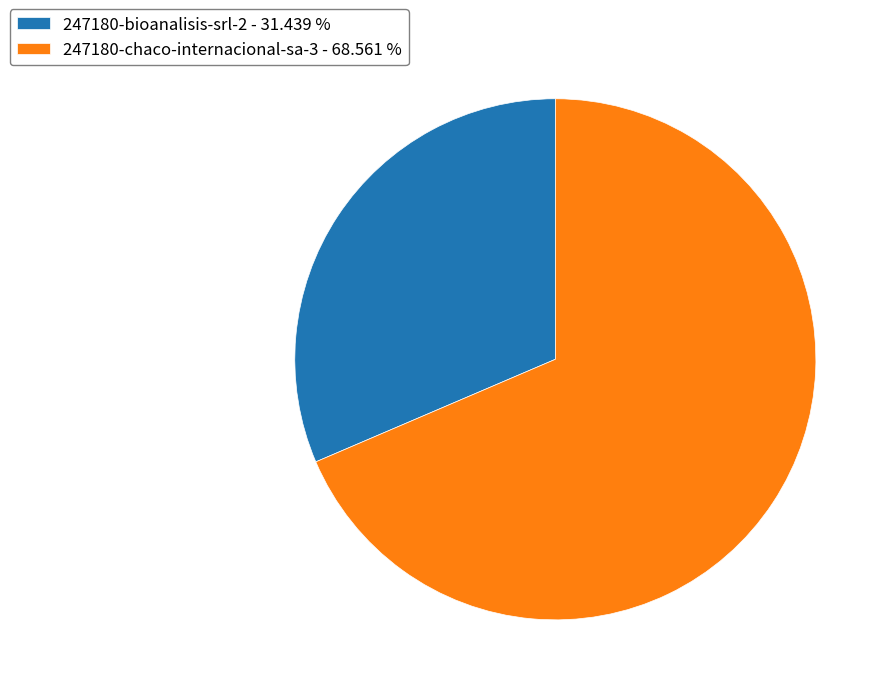

Between 247180-bioanalisis-srl-2 and 247180-chaco-internacional-sa-3, which is larger?

247180-chaco-internacional-sa-3